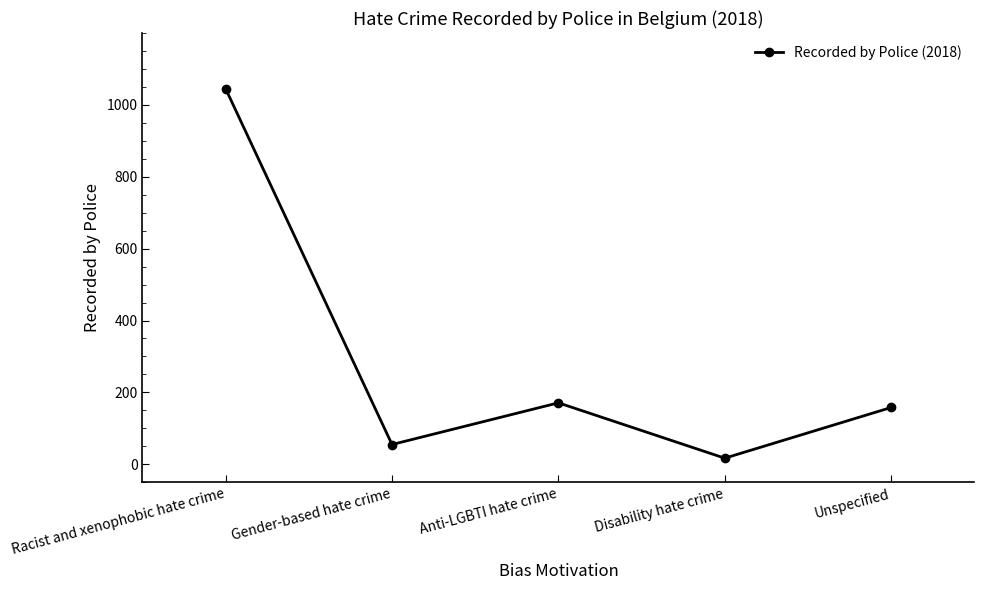

Where is the first local minimum?

Gender-based hate crime